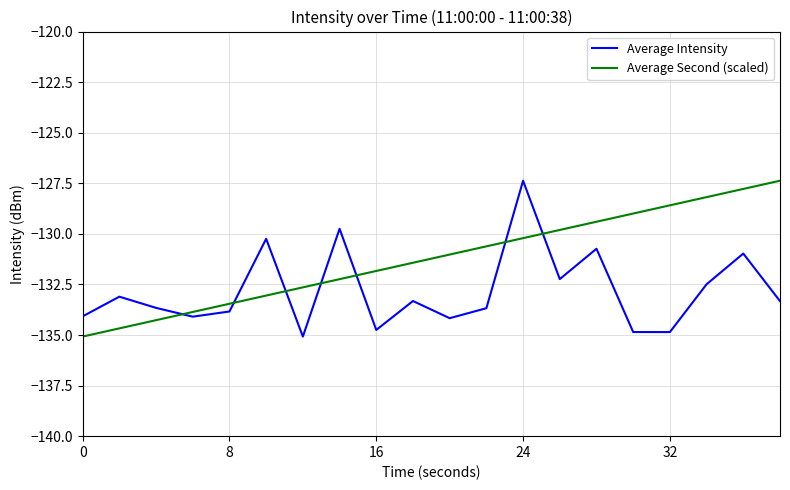

True or false: Average Intensity and Average Second (scaled) cross at least once.

True